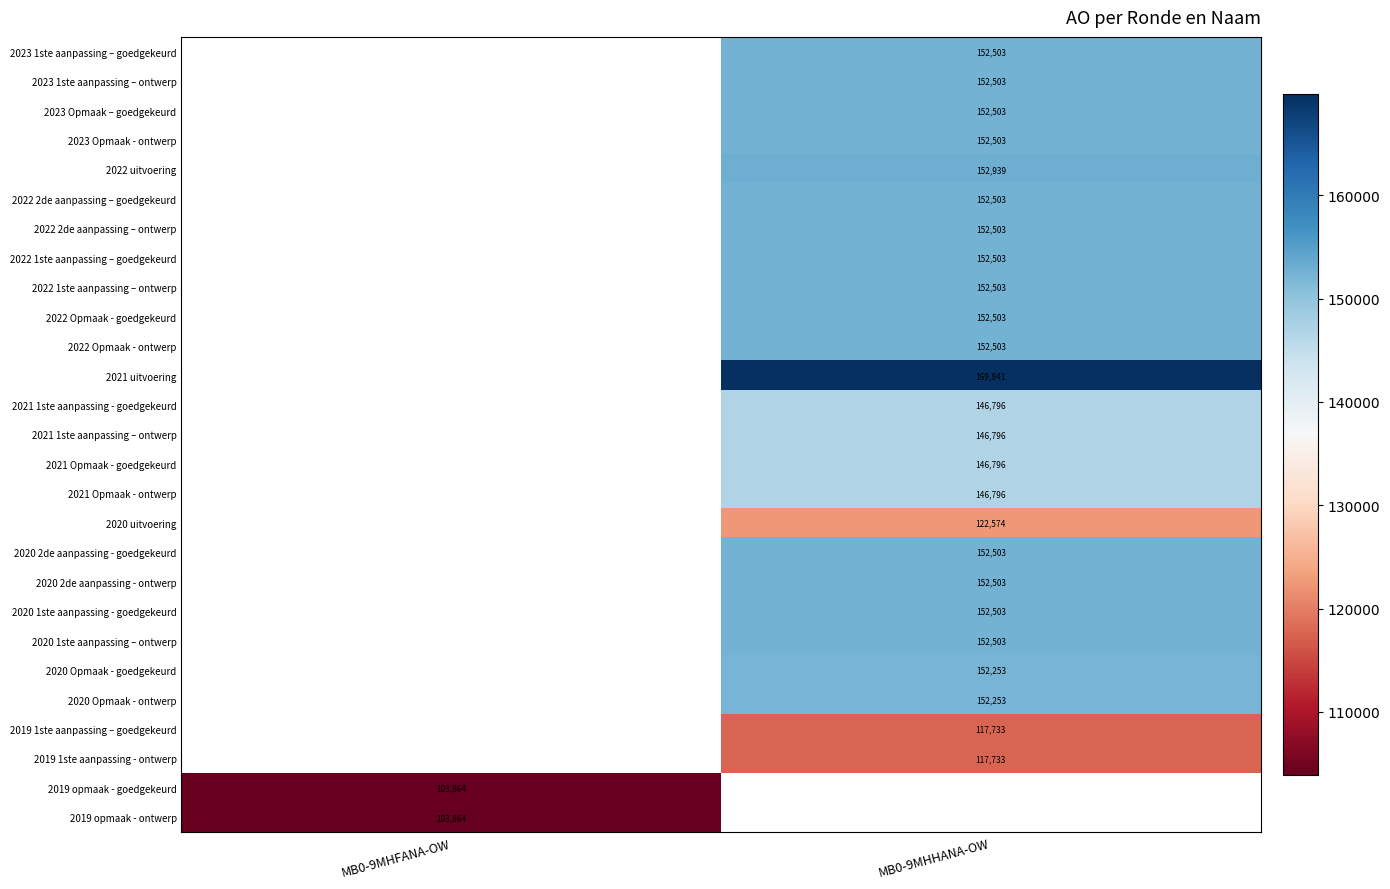

The value of 2022 1ste aanpassing – ontwerp at MB0-9MHHANA-OW is 152503. True or false?

True